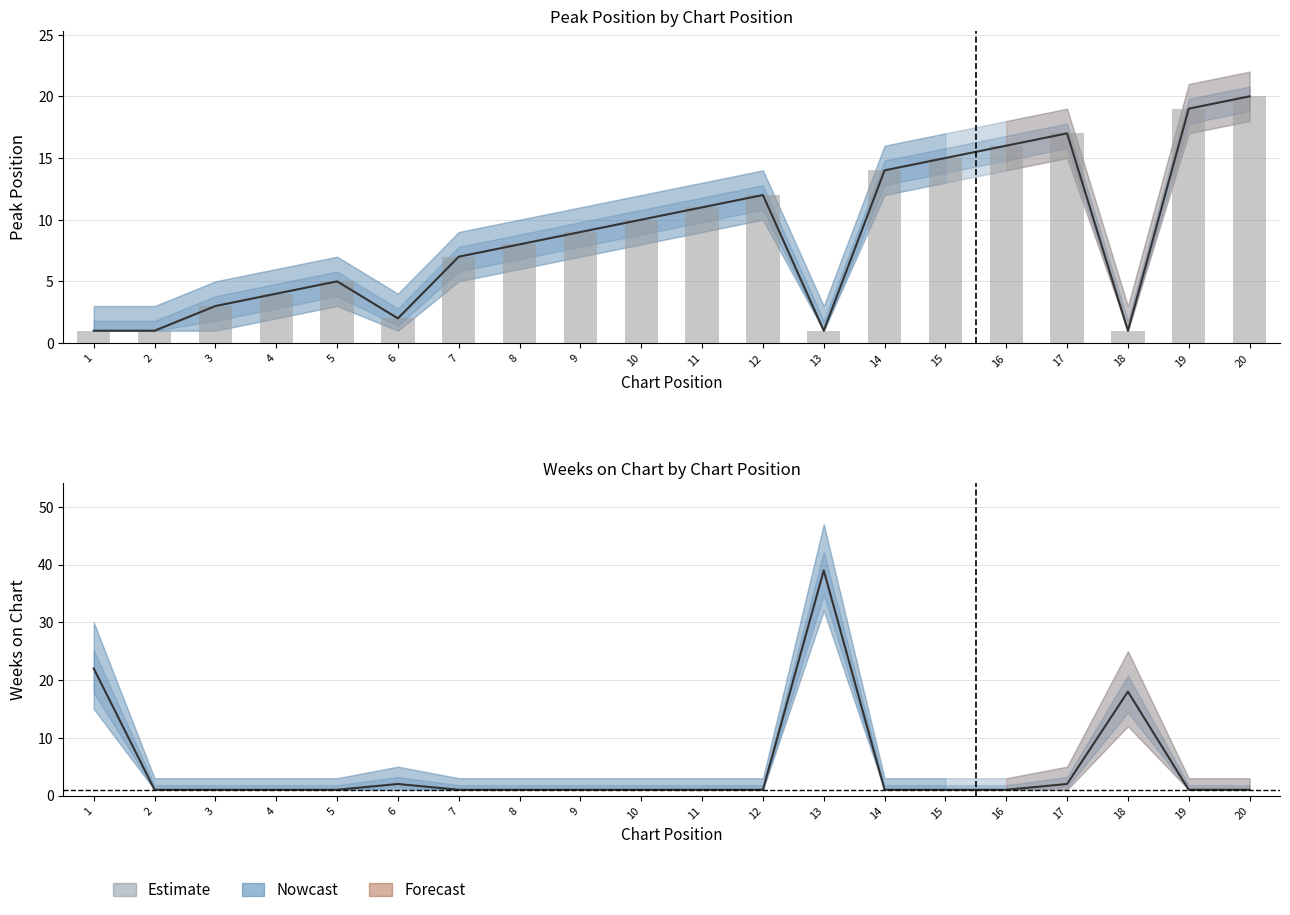

Reading left to right, transcribe all the data shown in this chart.

Peak Position: 1	1	3	4	5	2	7	8	9	10	11	12	1	14	15	16	17	1	19	20
Weeks on Chart: 22	1	1	1	1	2	1	1	1	1	1	1	39	1	1	1	2	18	1	1